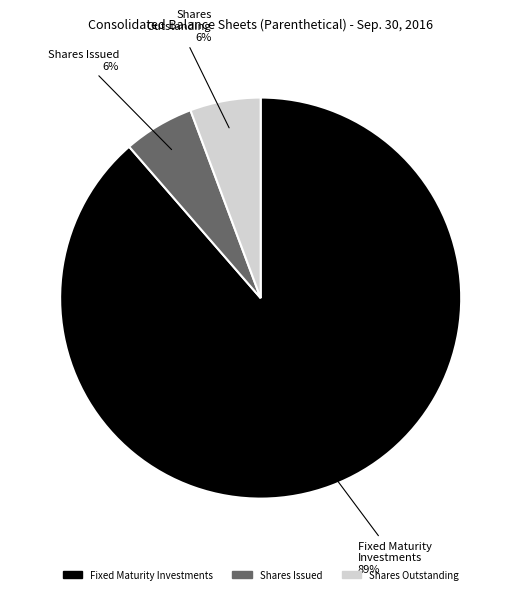

Does any single category account for the majority?

Yes